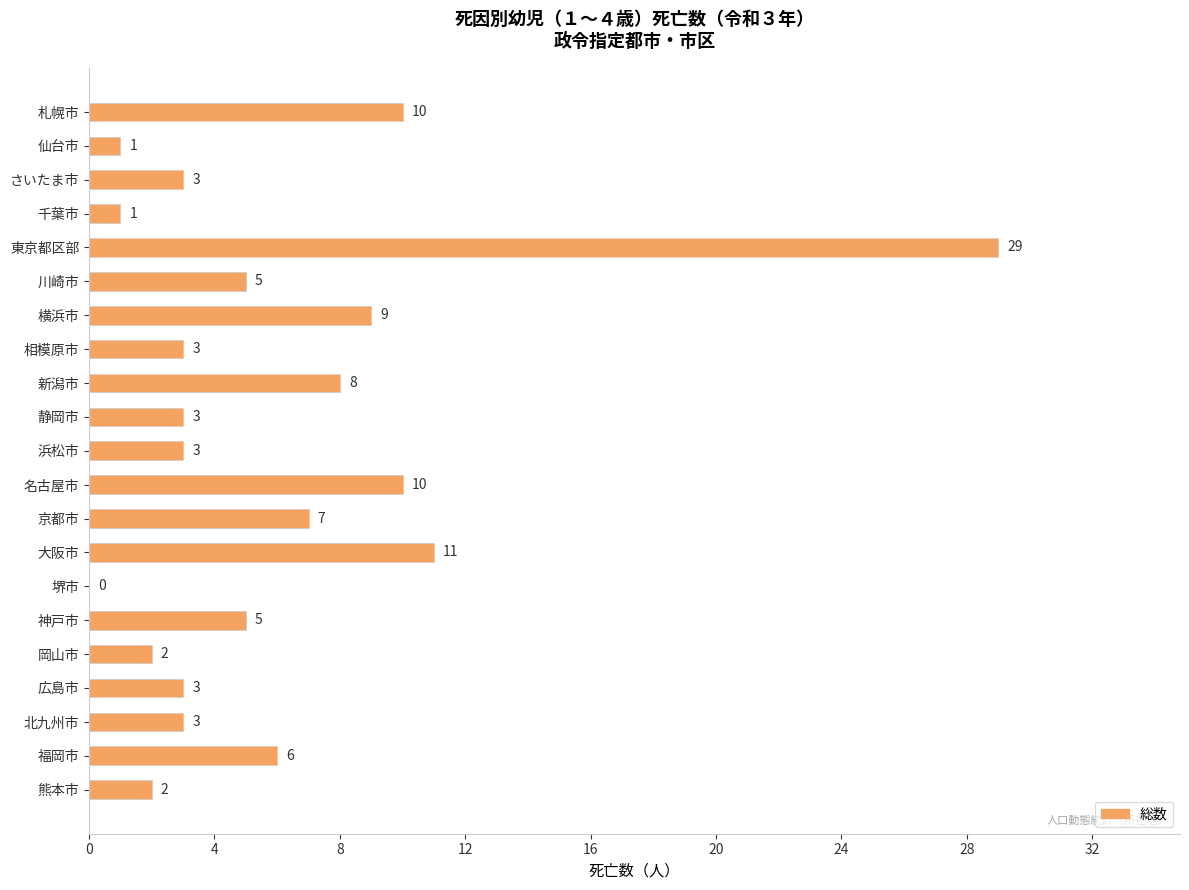

Are the bars horizontal?

Yes